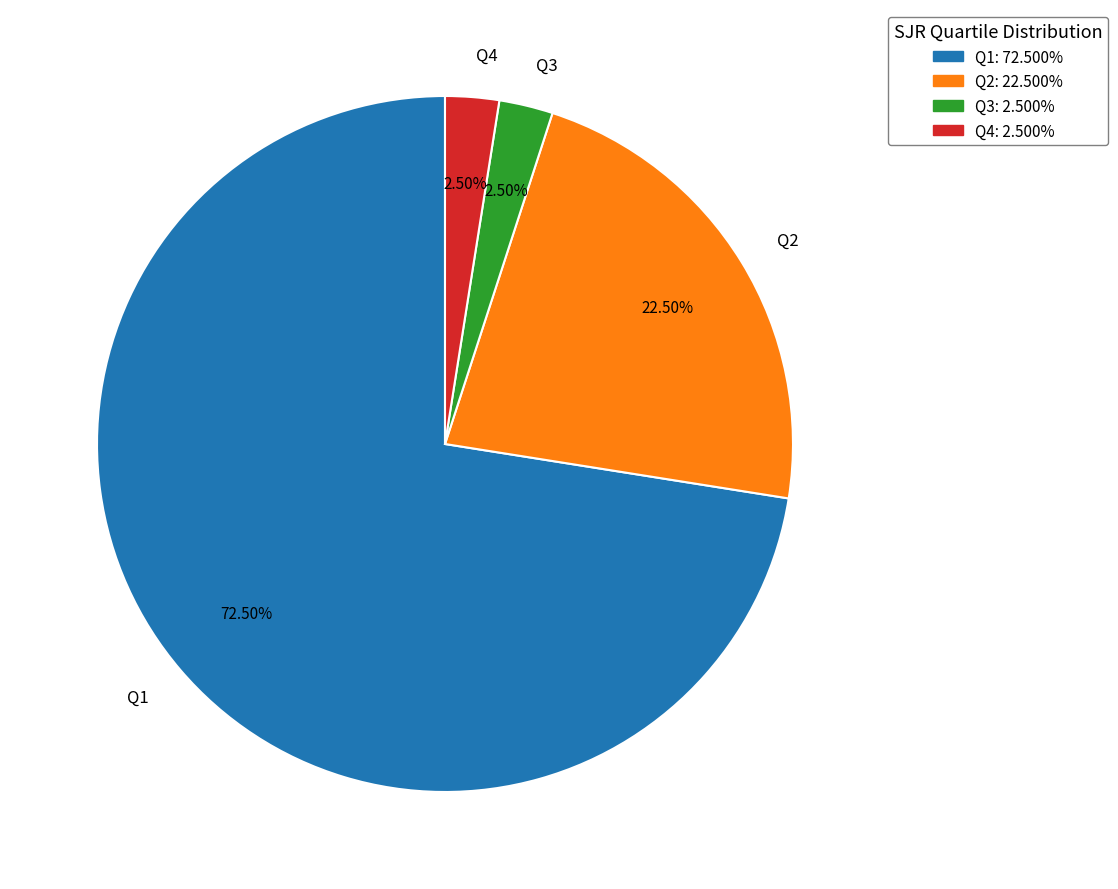

What is the total percentage of Q4 and Q1?

75.0%